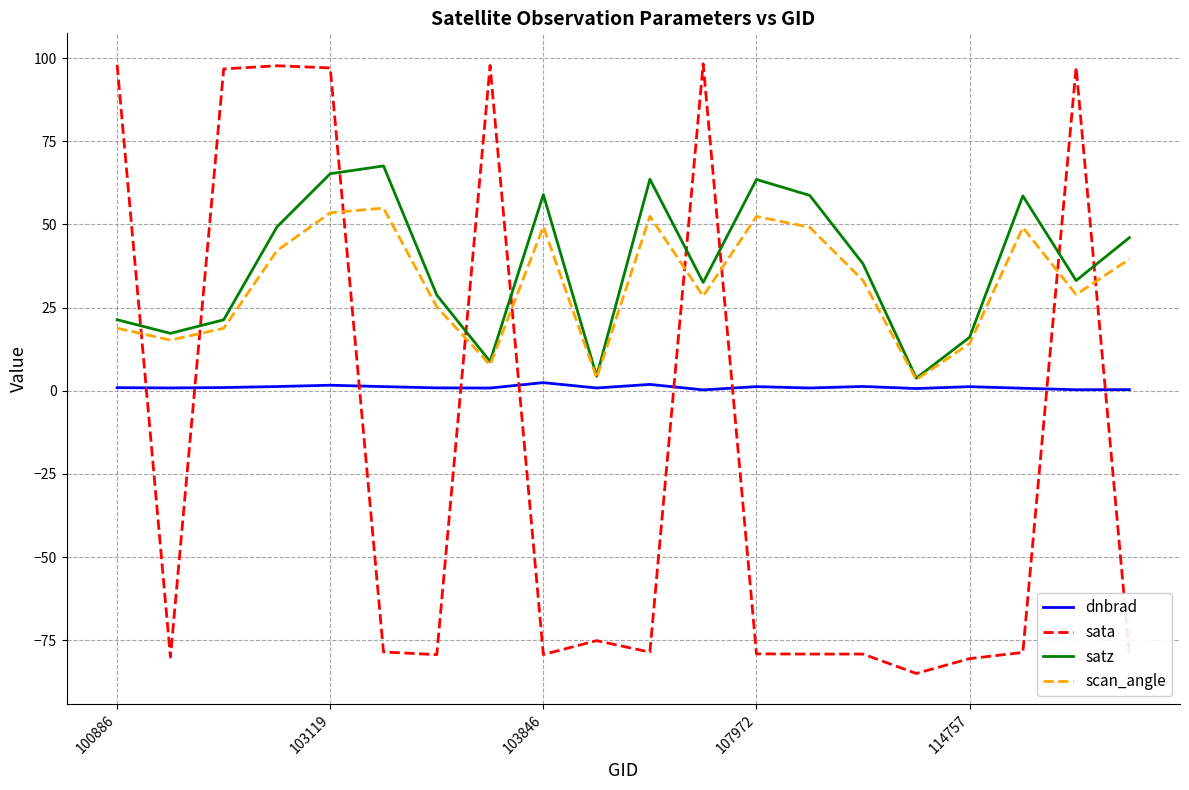

What is the highest value of the scan_angle series?

54.9